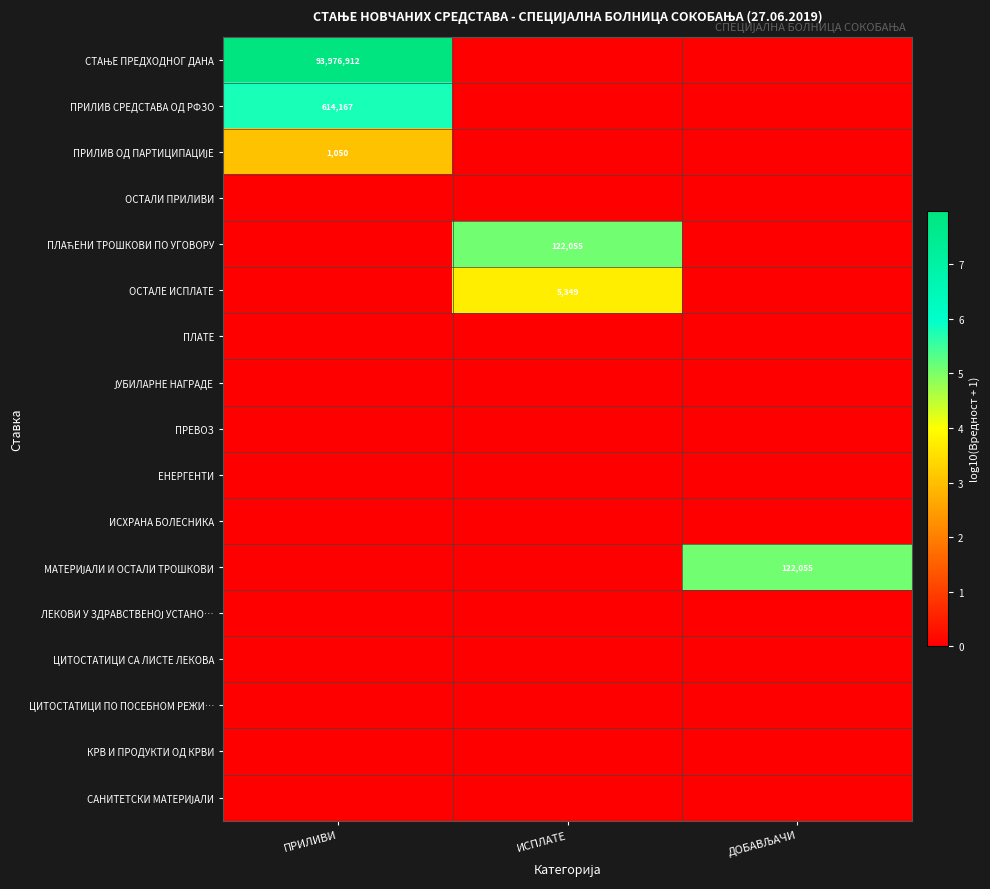

What is the difference between the highest and lowest values at ДОБАВЉАЧИ?

5.1